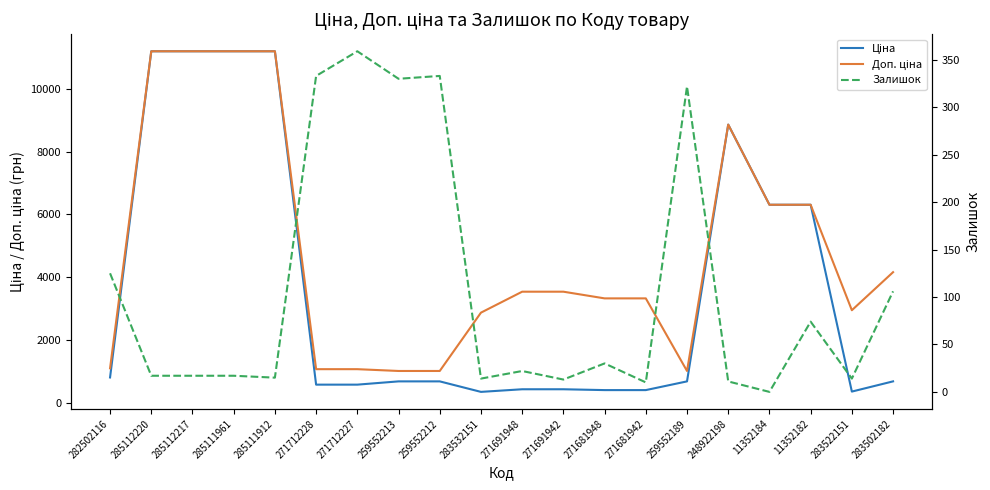

What is the difference between the second highest and minimum values in the Залишок series?

333.0